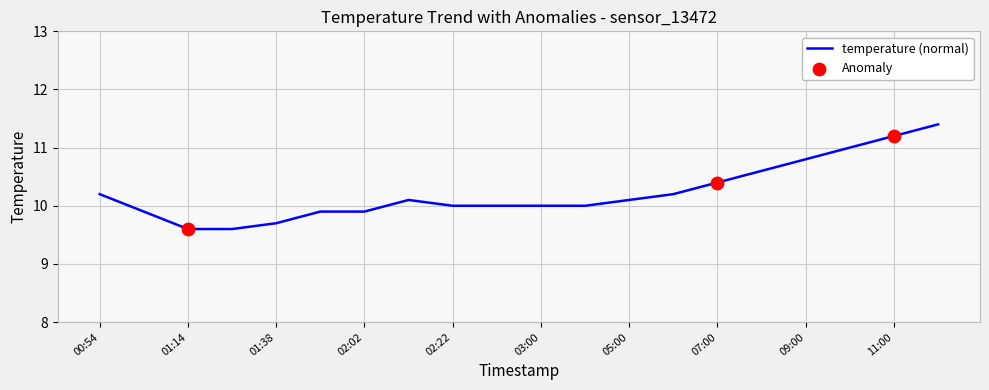

What is the smallest value displayed?

9.6